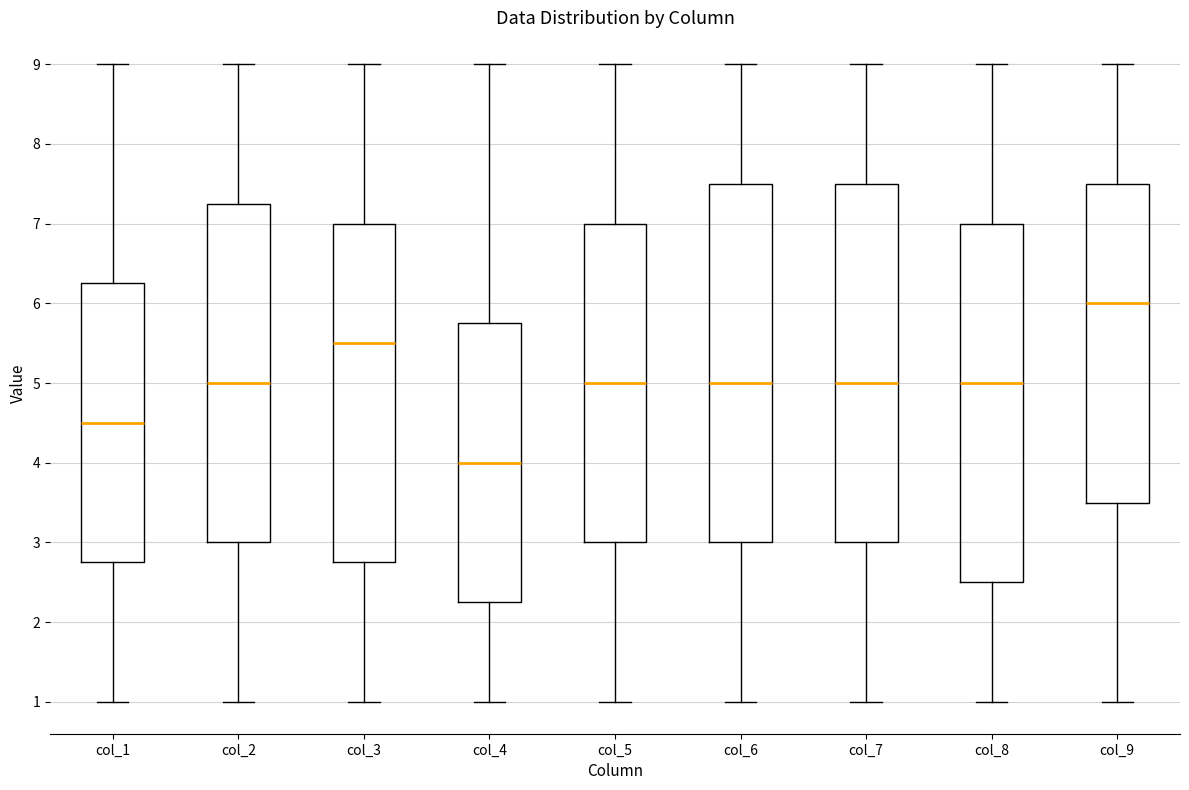

Where is the upper edge of the box for col_9 on the y-axis? The values are not printed on the chart, so give them approximately, as read against the axis.

7.5